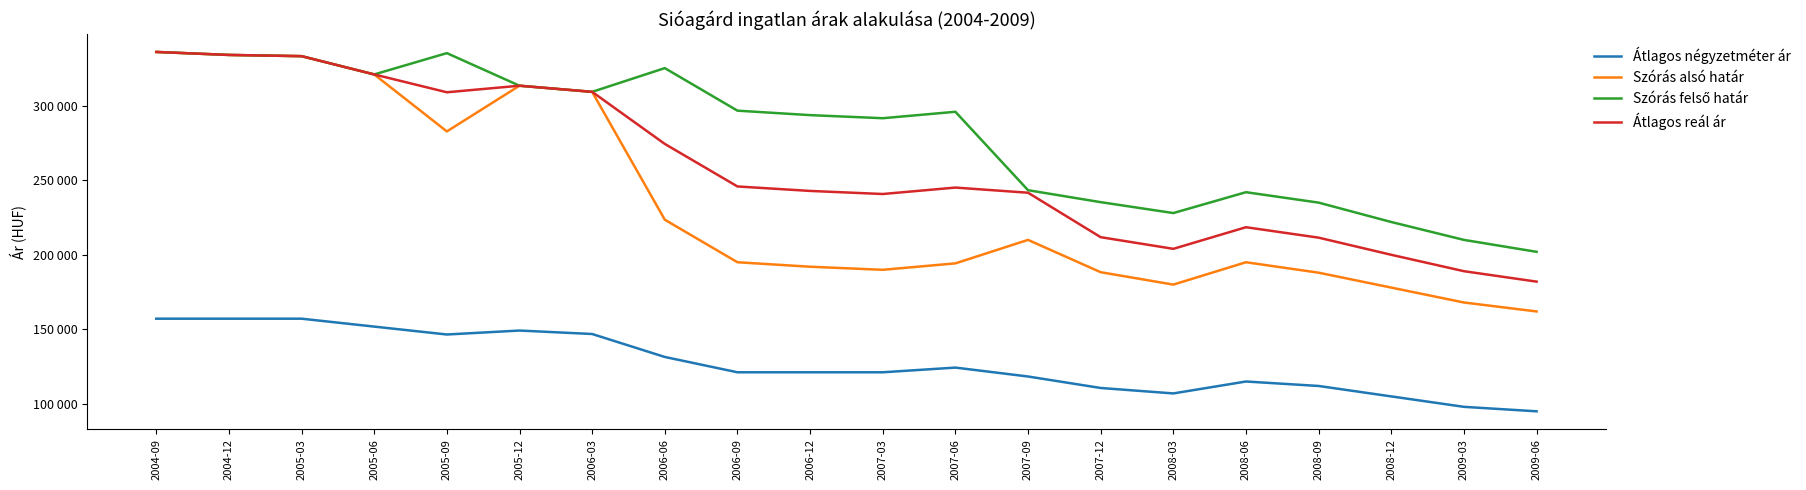

How many series are shown in this chart?

4